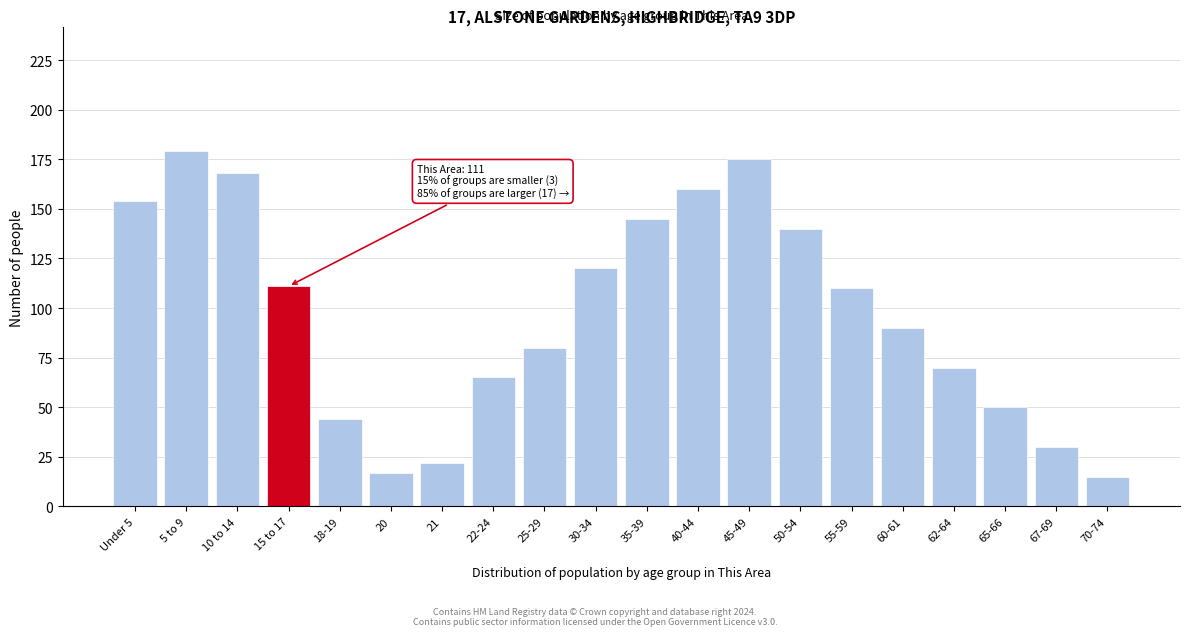

Reading left to right, transcribe all the data shown in this chart.

Under 5=154	5 to 9=179	10 to 14=168	15 to 17=111	18-19=44	20=17	21=22	22-24=65	25-29=80	30-34=120	35-39=145	40-44=160	45-49=175	50-54=140	55-59=110	60-61=90	62-64=70	65-66=50	67-69=30	70-74=15